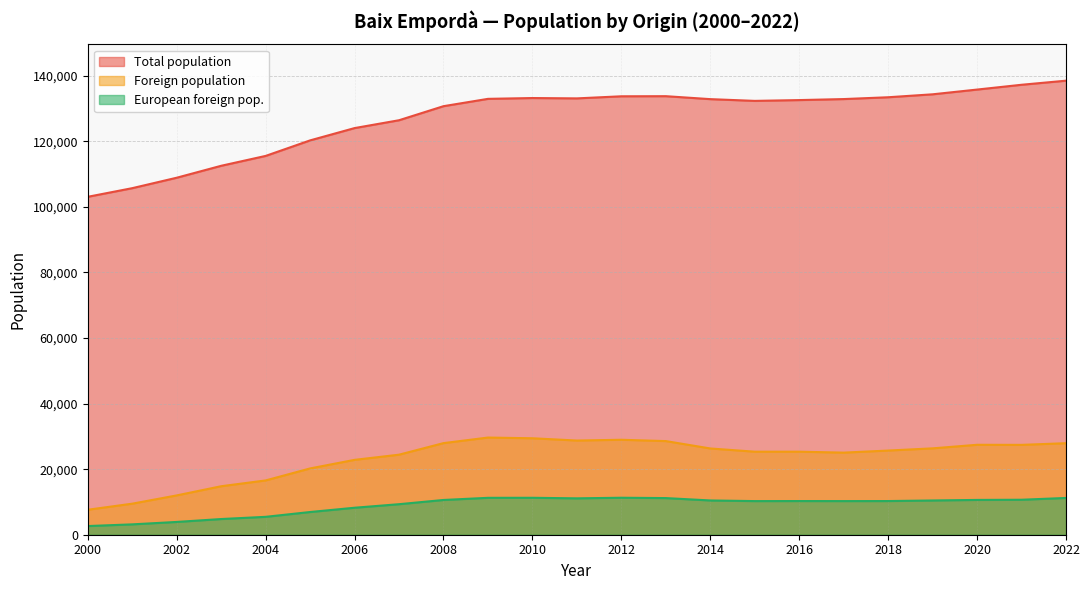

Is it true that European foreign pop. equals 17081 at 2022?

False